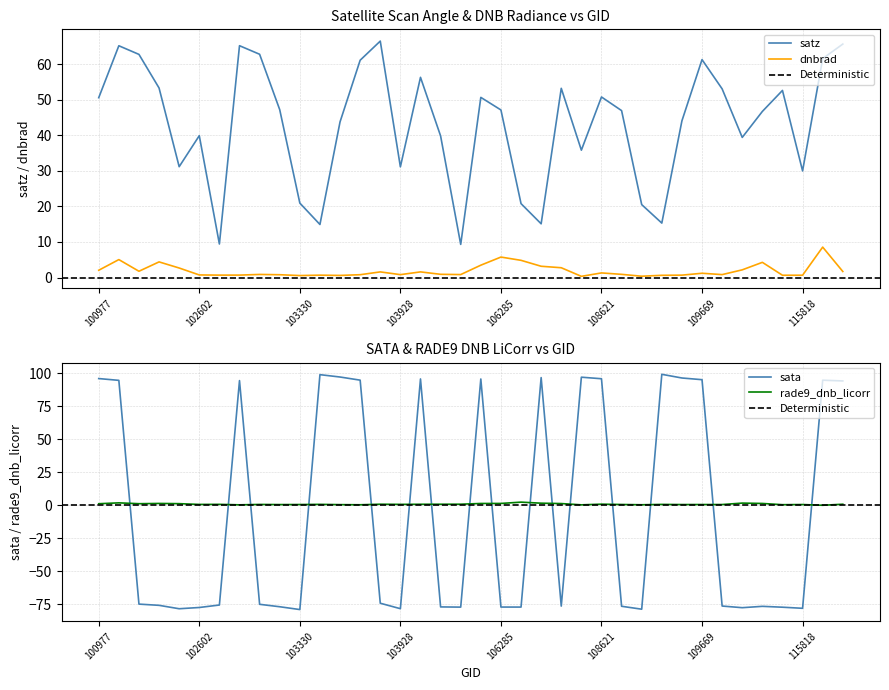

Where is sata nearest to the value 10?

143235